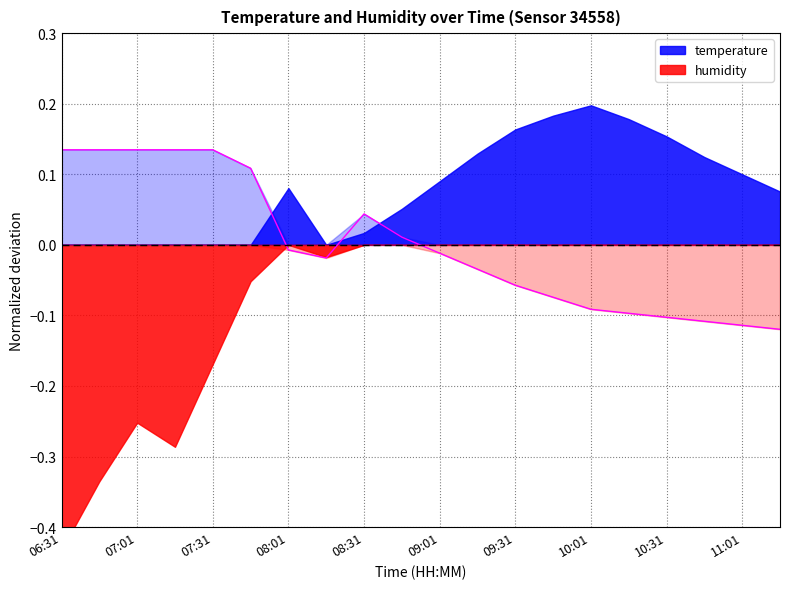

Reading left to right, list all the values displayed in this chart.

06:31=0.1	06:46=0.1	07:01=0.1	07:16=0.1	07:31=0.1	07:46=0.1	08:01=-0.0	08:16=-0.0	08:31=0.0	08:46=0.0	09:01=-0.0	09:16=-0.0	09:31=-0.1	09:46=-0.1	10:01=-0.1	10:16=-0.1	10:31=-0.1	10:46=-0.1	11:01=-0.1	11:16=-0.1